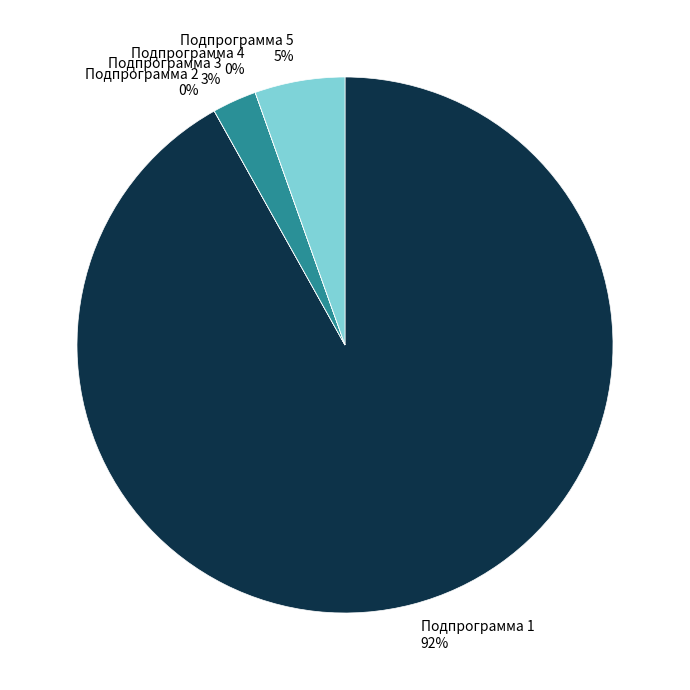

Is it true that Подпрограмма 1 is 99% of the pie?

False